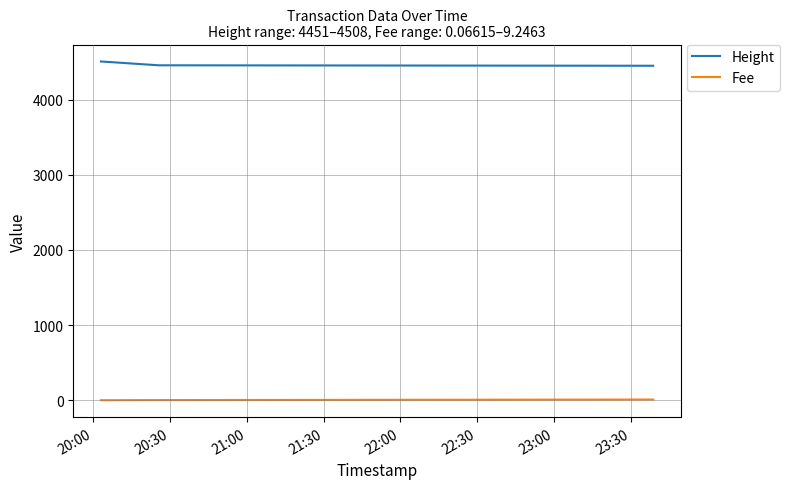

What is the greatest value displayed?

4508.0